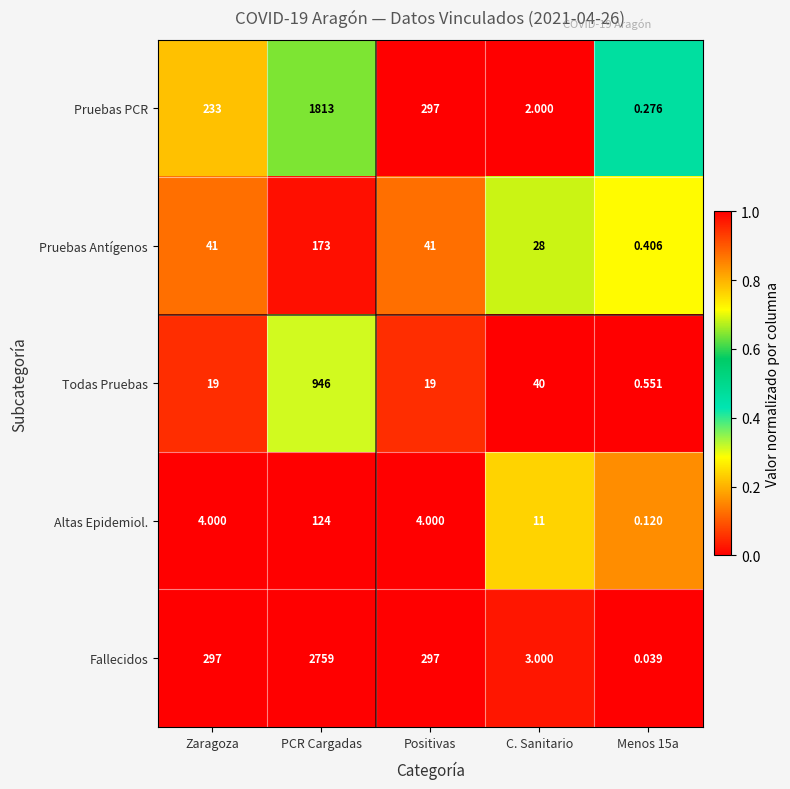

At which label is Altas Epidemiol. closest to 62?

C. Sanitario